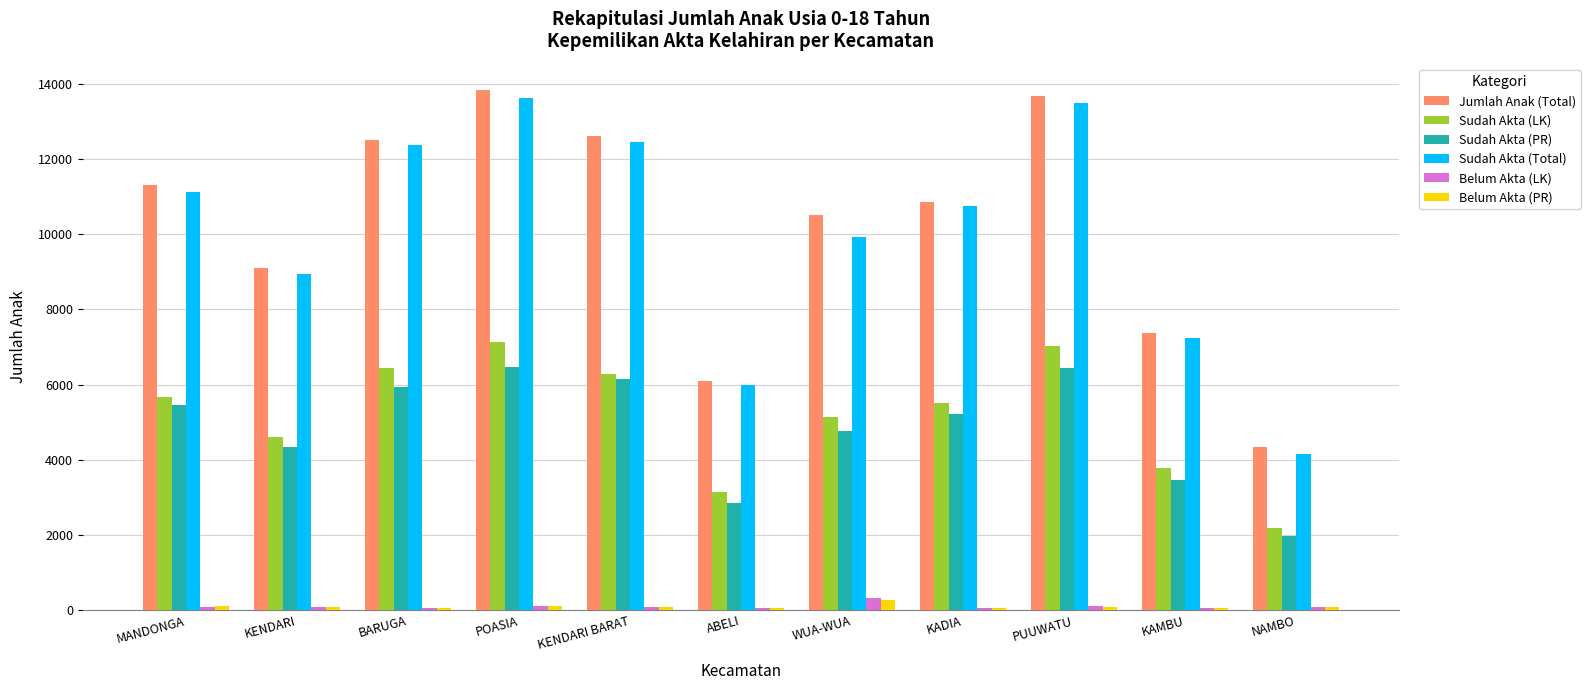

Is it true that Jumlah Anak (Total) equals 13678 at PUUWATU?

True